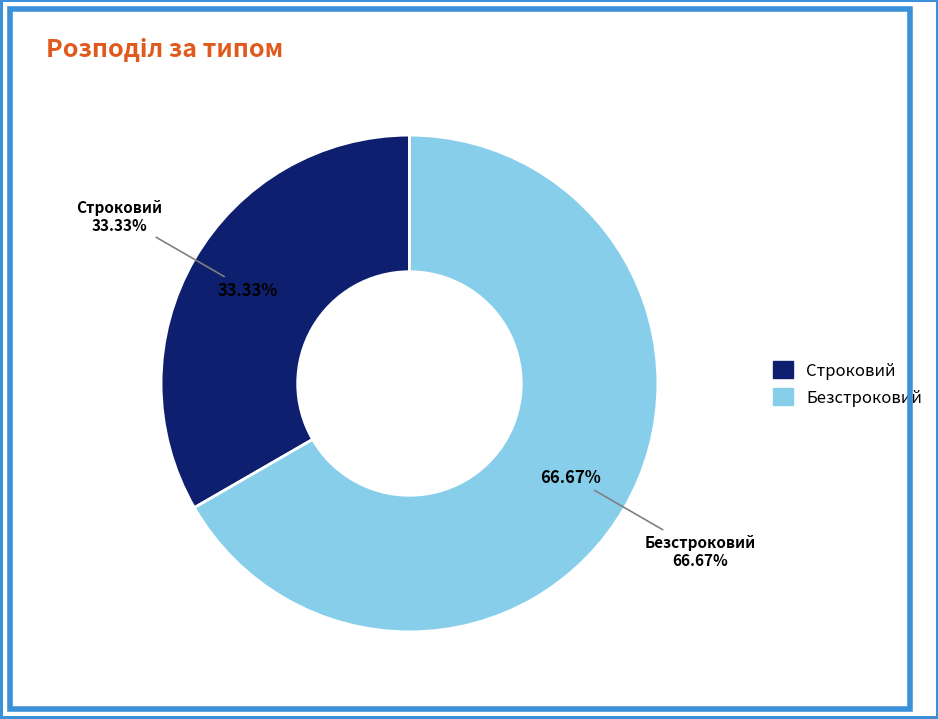

What is the ratio of the value at Строковий to the value at Безстроковий?

0.5